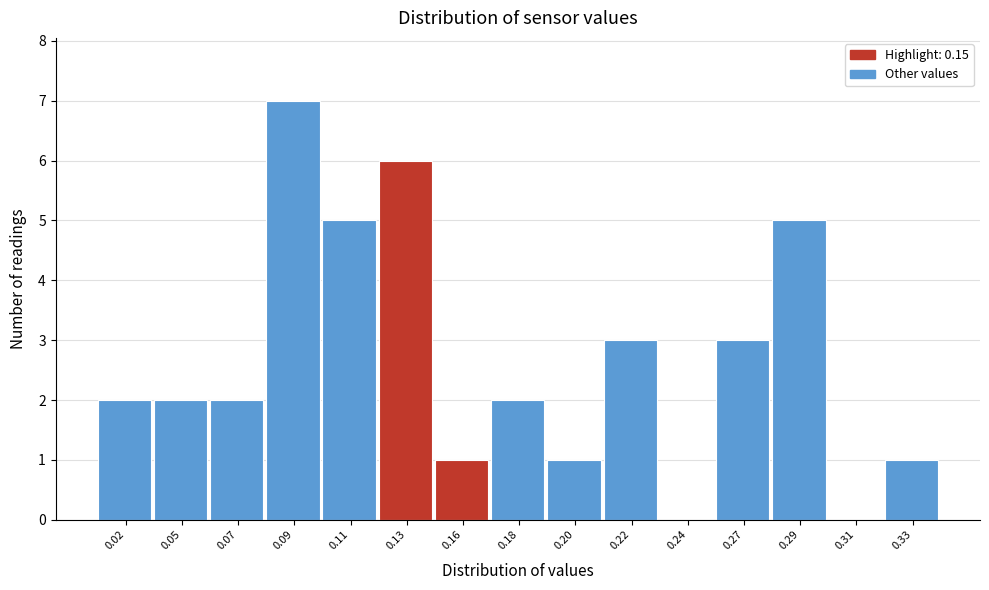

Reading left to right, transcribe all the data shown in this chart.

0.02=2	0.05=2	0.07=2	0.09=7	0.11=5	0.13=6	0.16=1	0.18=2	0.20=1	0.22=3	0.24=0	0.27=3	0.29=5	0.31=0	0.33=1